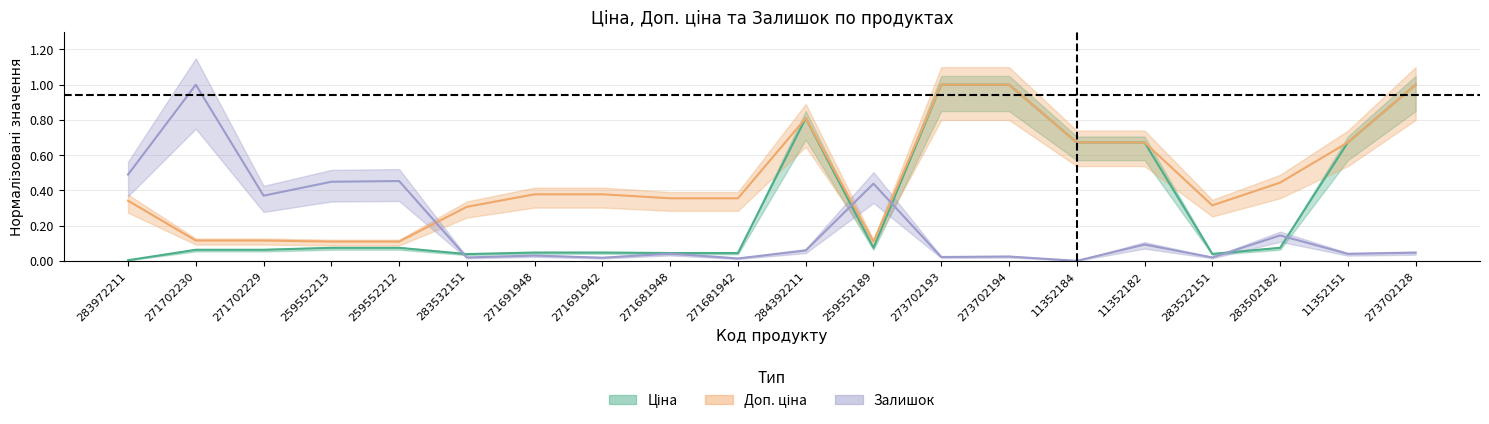

Does the chart display data point markers on the line(s)?

No